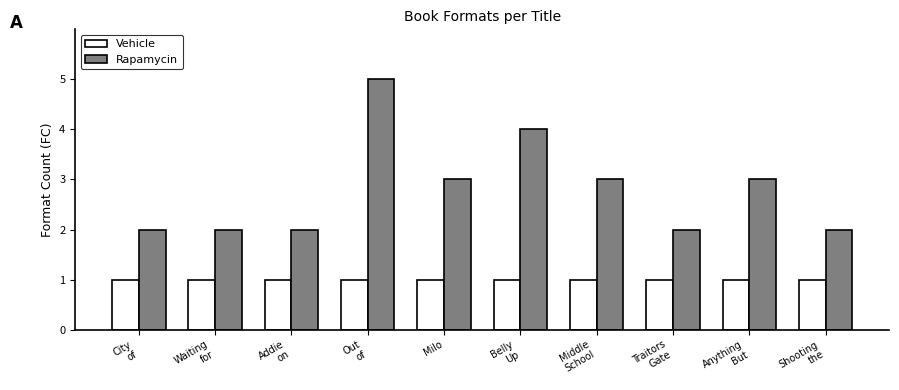

What is the total value across all series at Milo?

4